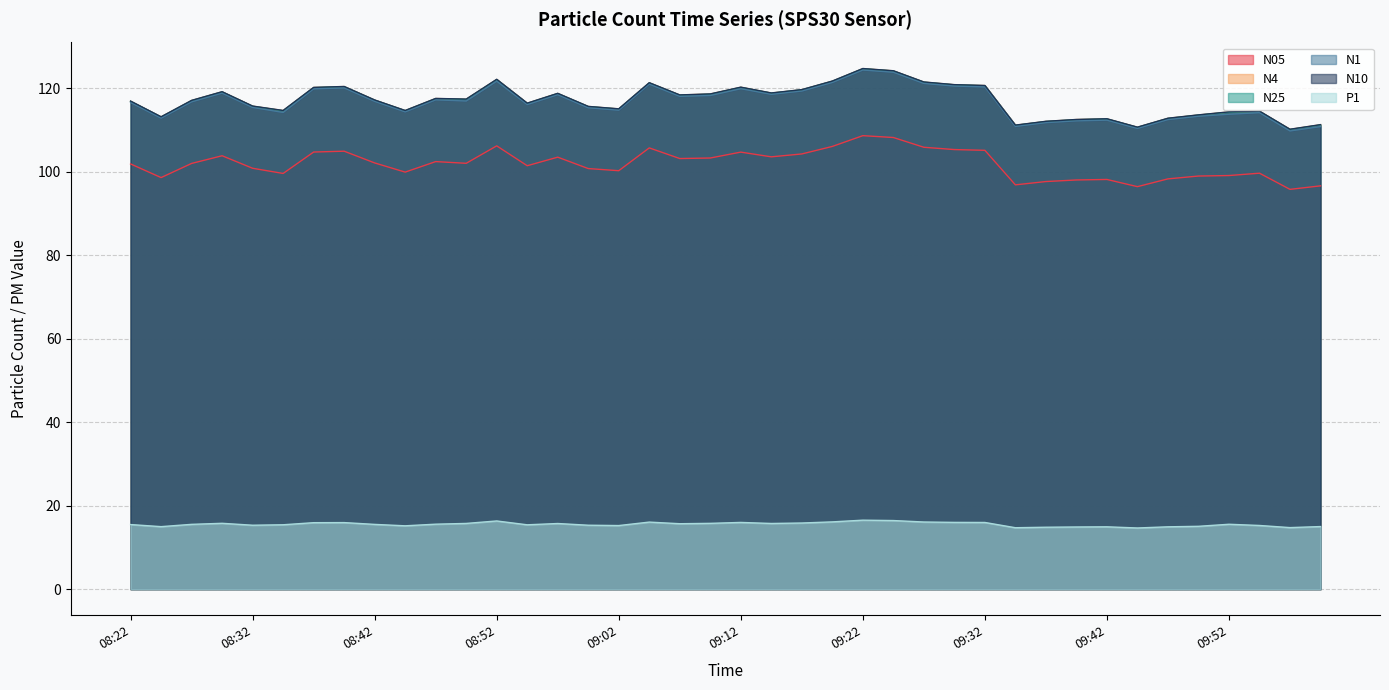

At how many categories does at least one series exceed 16?

40